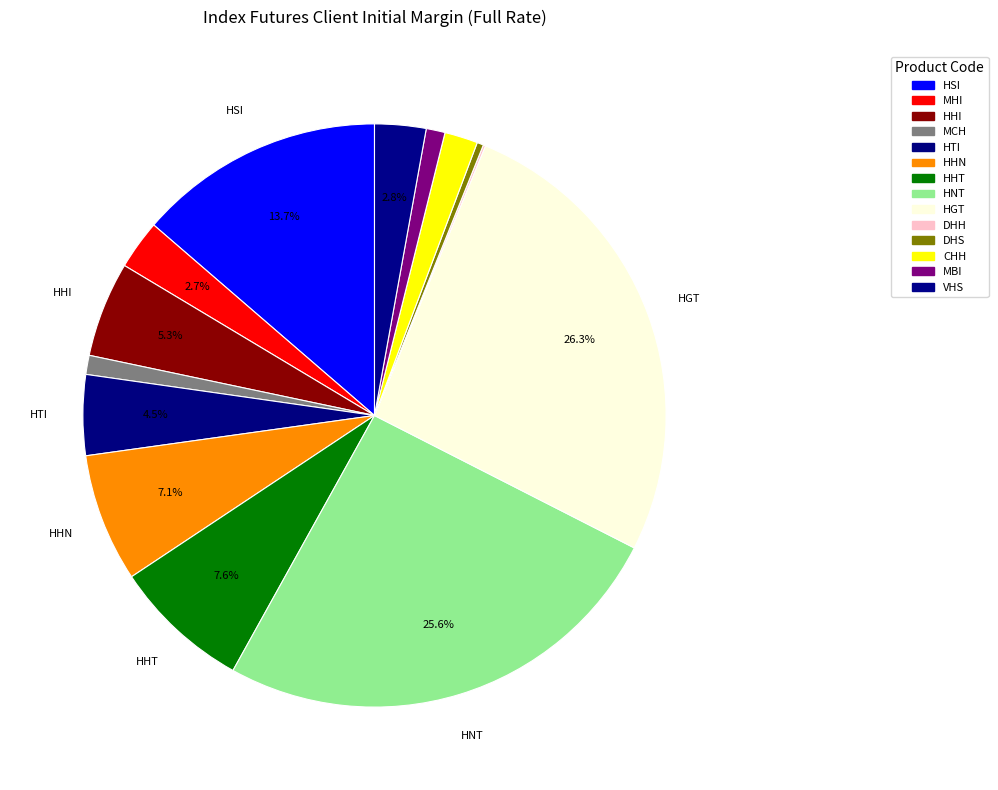

Approximately how many times larger is the value at HHT compared to DHH?

61.2